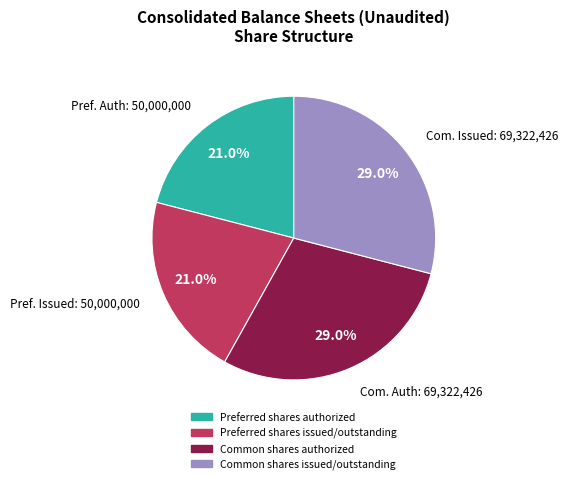

Between Preferred shares issued/outstanding and Common shares issued/outstanding, which is larger?

Common shares issued/outstanding